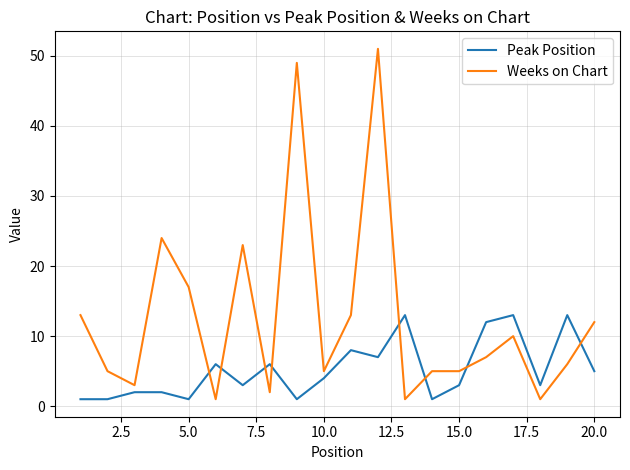

What is the difference between the maximum and minimum values in the Weeks on Chart series?

50